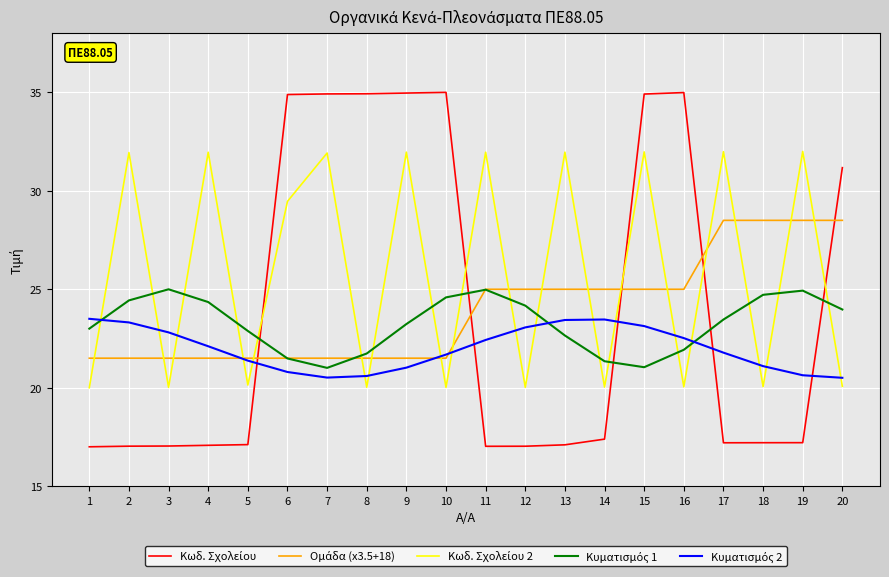

What is the difference between the highest and lowest values at 5?

5.8